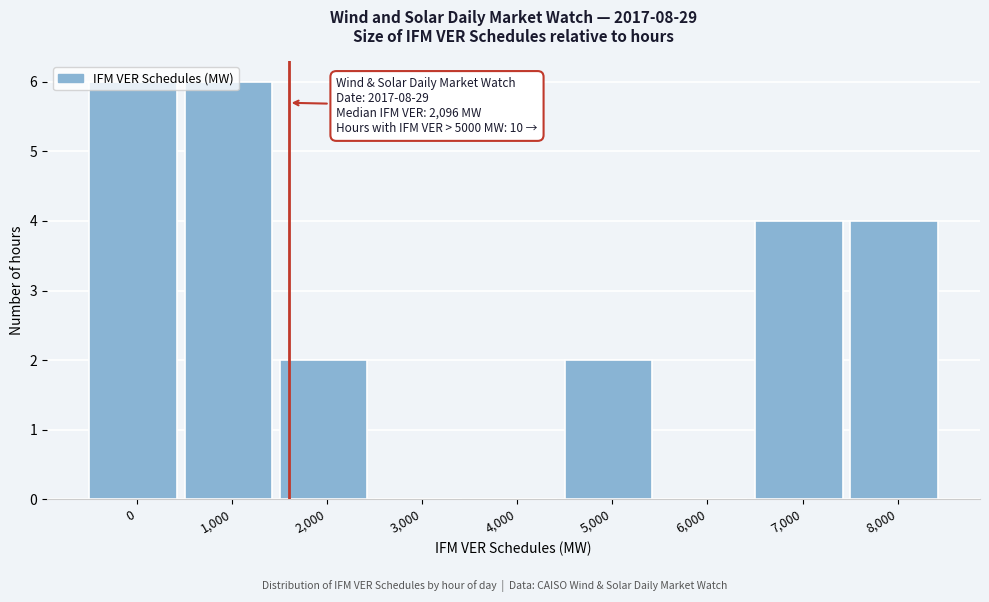

Which has a higher value, 4,000 or 7,000?

7,000